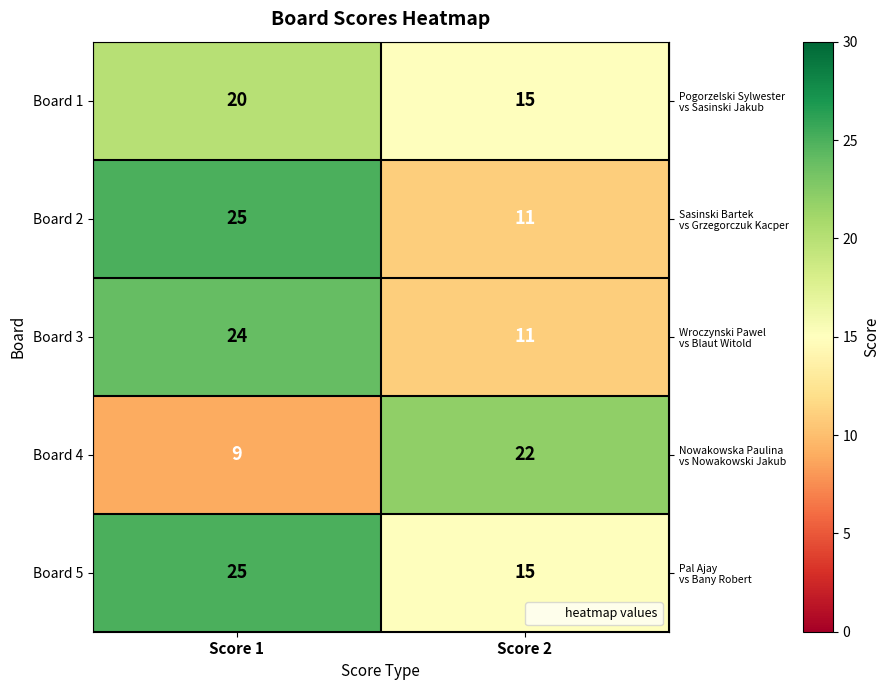

What is the minimum value shown in the chart?

9